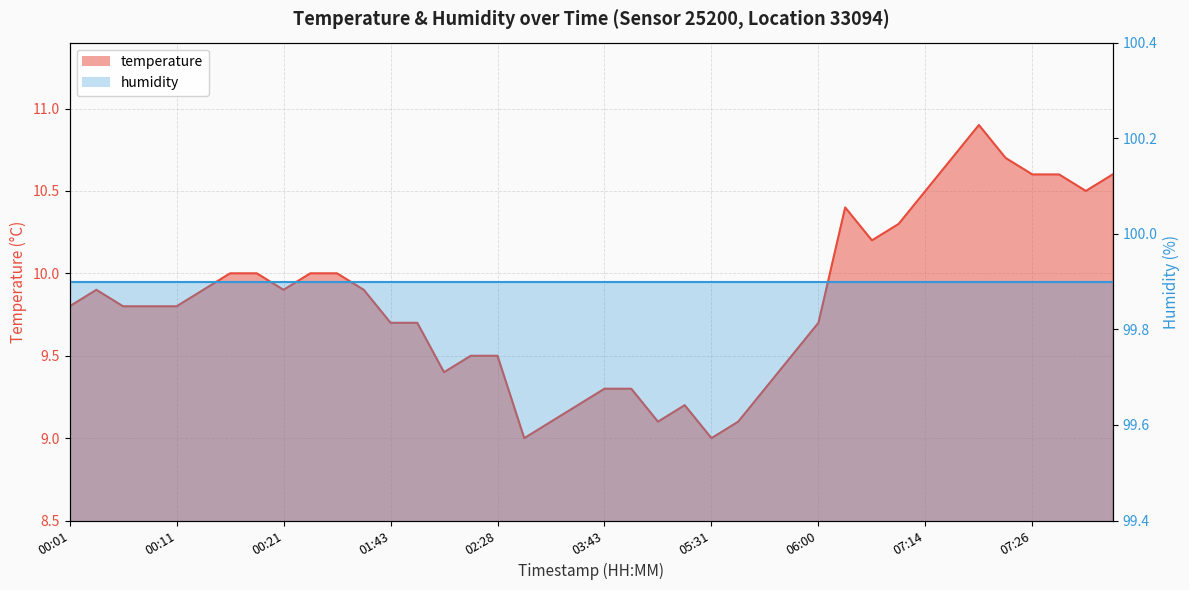

What is the sum of all values?

393.4